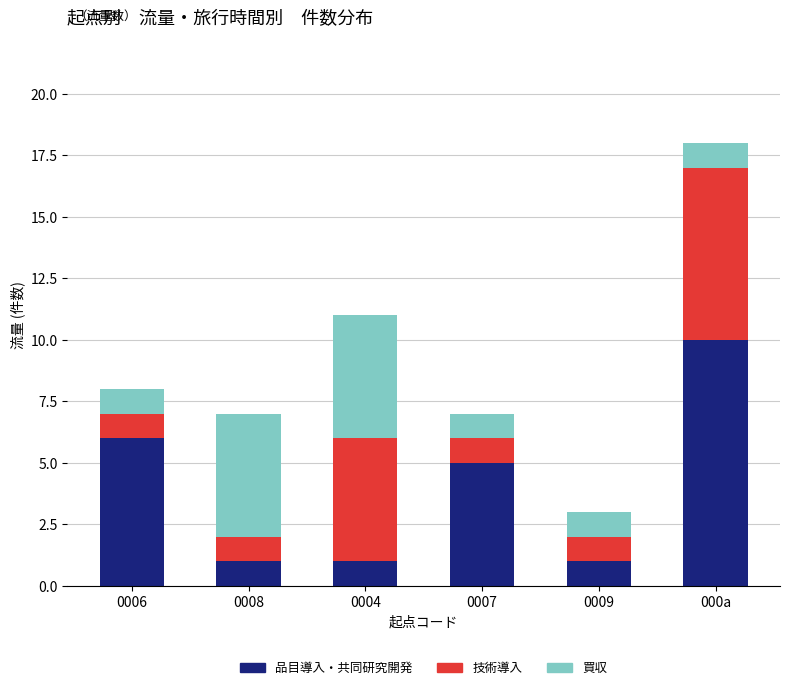

Count the number of categories in the chart.

6